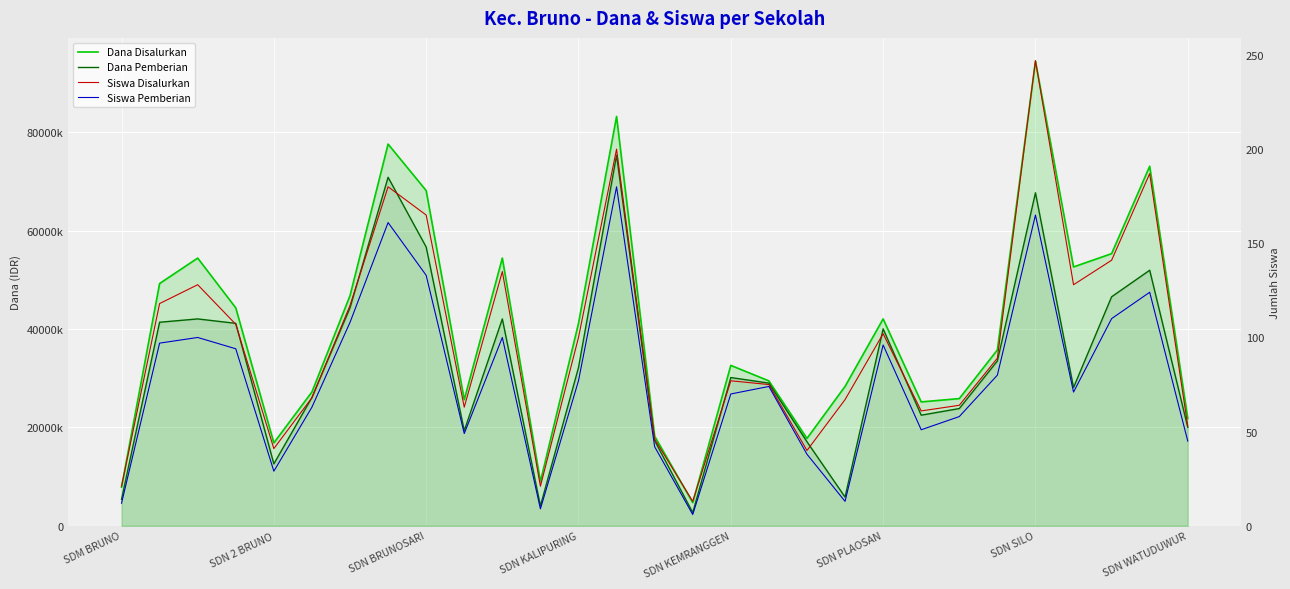

What is the value of the Dana Pemberian point at the 5th from the left?

12600000